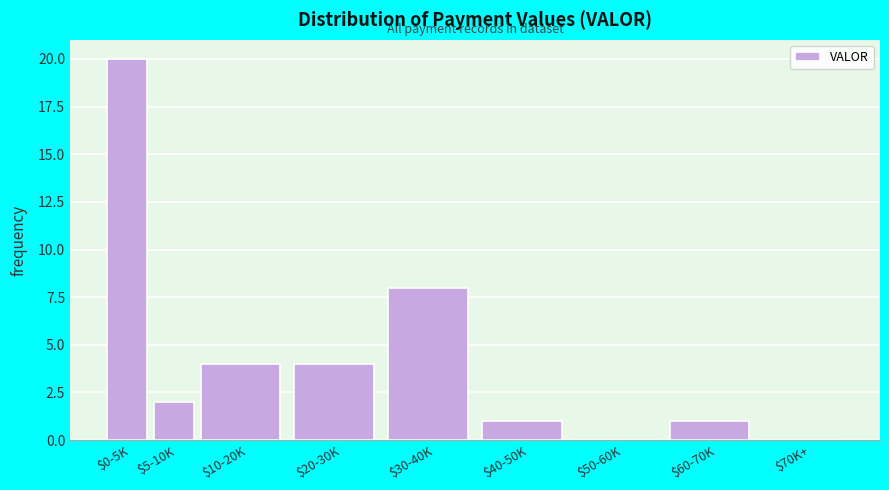

What is the sum of all values?

40